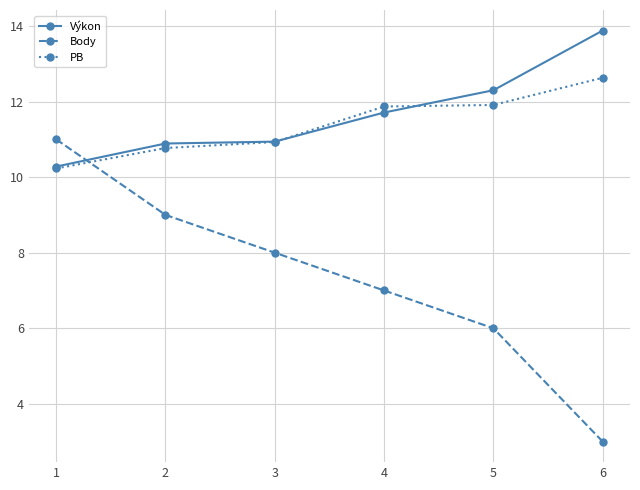

What is the difference between the maximum and second lowest values in the Body series?

5.0